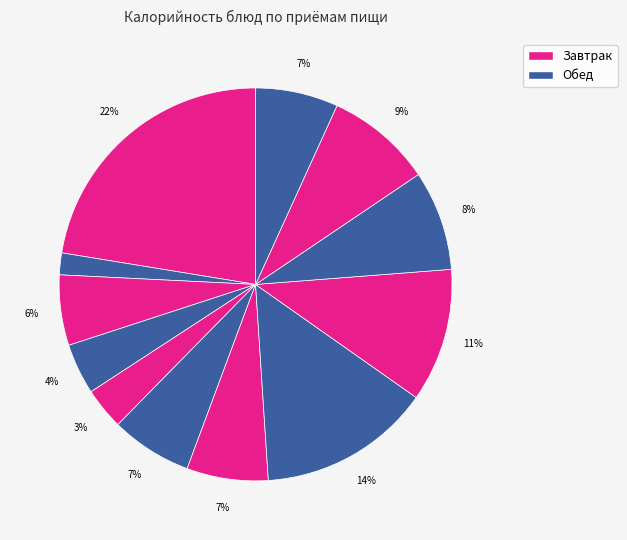

How many slices are in this pie chart?

12